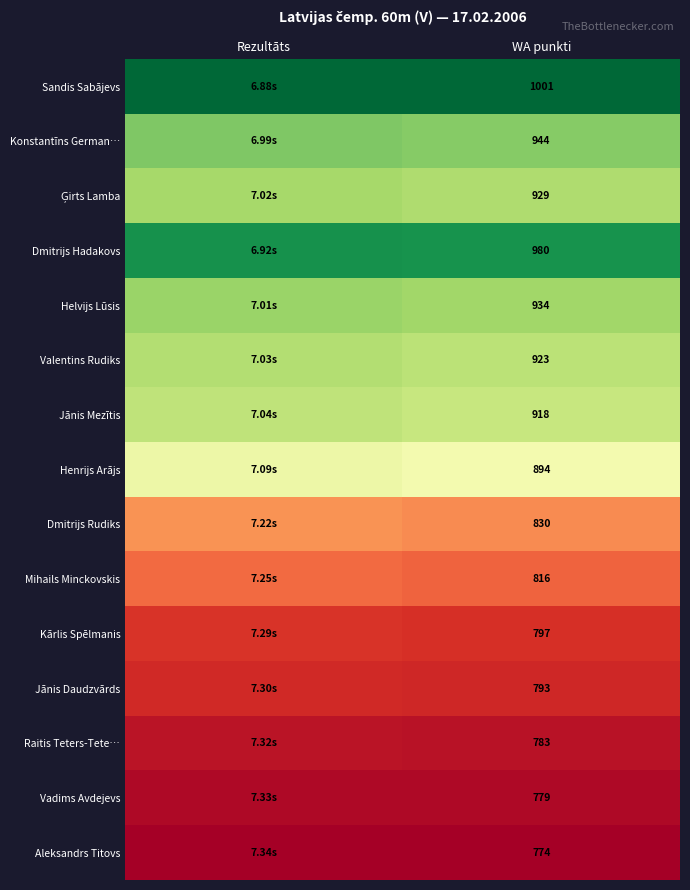

Is the value of Dmitrijs Hadakovs at WA punkti greater than the value of Sandis Sabājevs at WA punkti?

No